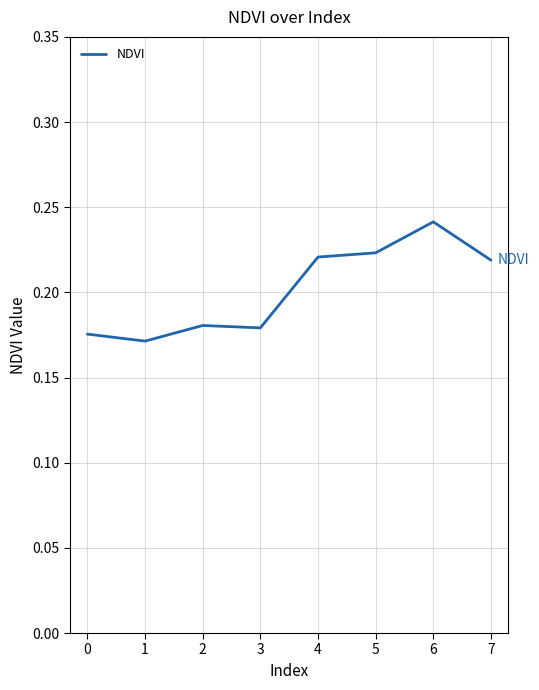

True or false: there are more than 0 points higher than both neighbors.

True